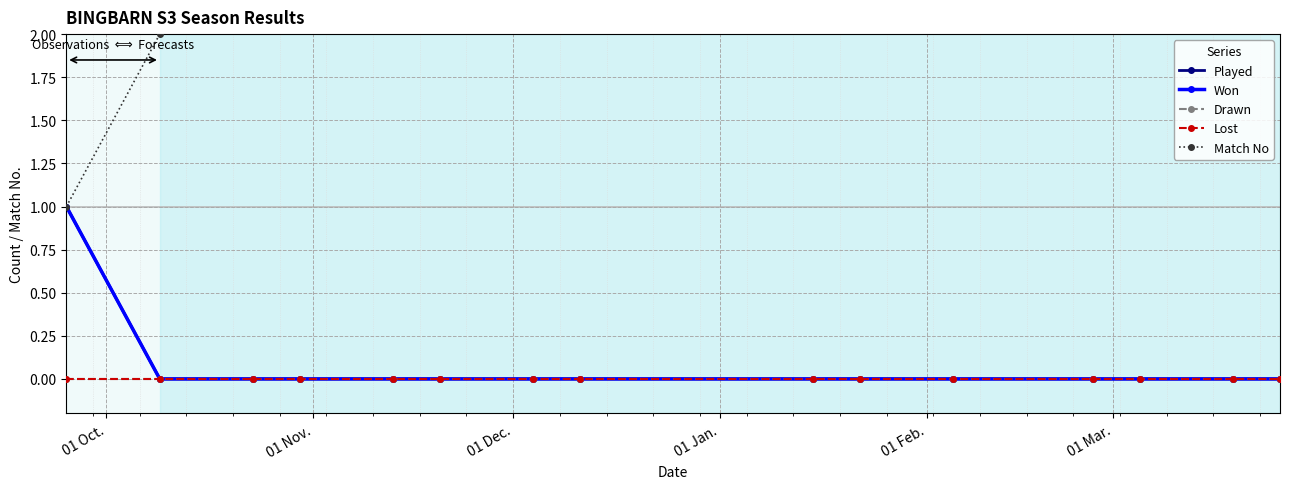

Where is Played nearest to the value 0?

01 Nov.